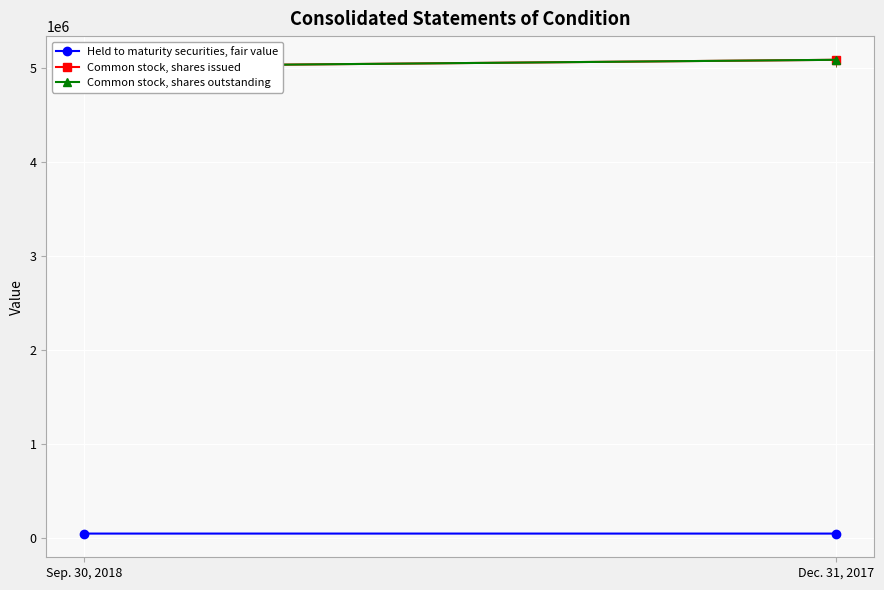

Is the value of Common stock, shares outstanding at Dec. 31, 2017 greater than the value of Common stock, shares issued at Dec. 31, 2017?

No